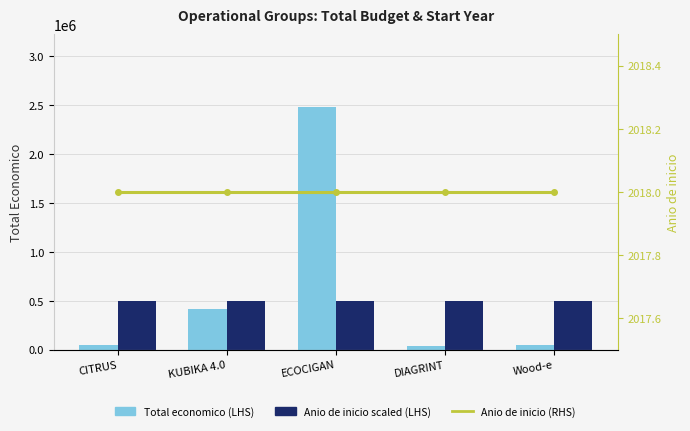

Which series has the largest total across all categories?

Total economico (LHS)